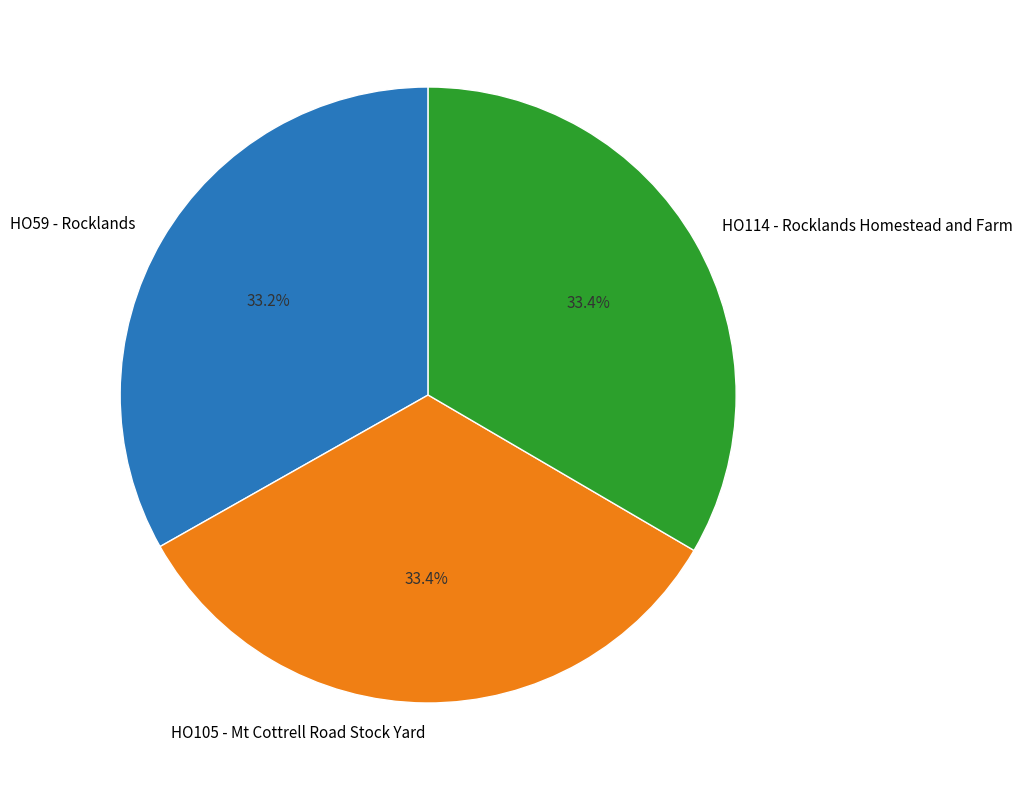

Does HO114 - Rocklands Homestead and Farm represent more than half of the total?

No